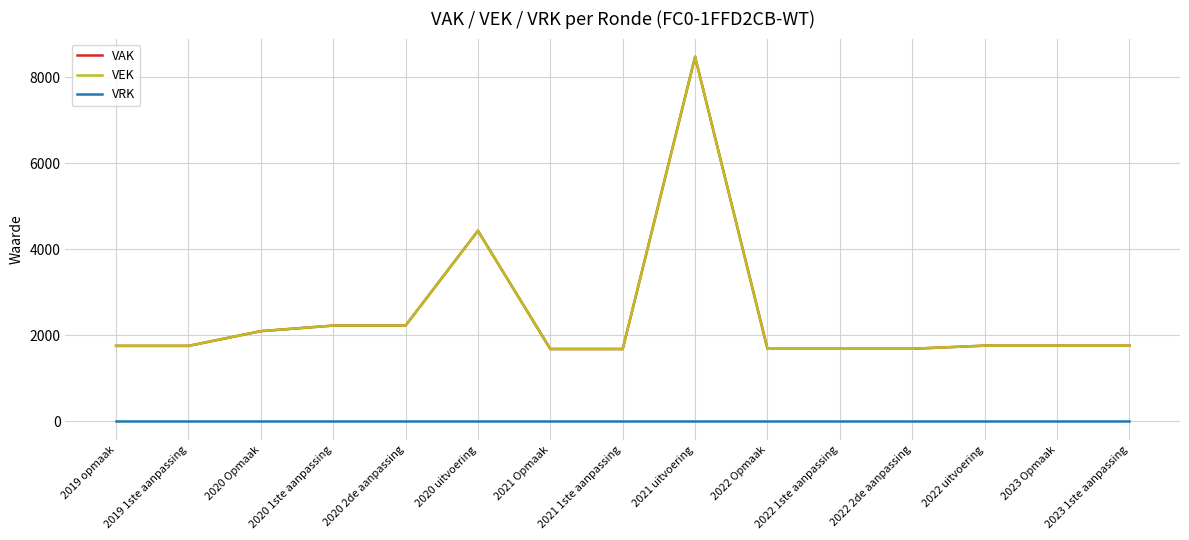

What is the maximum value shown in the chart?

8474